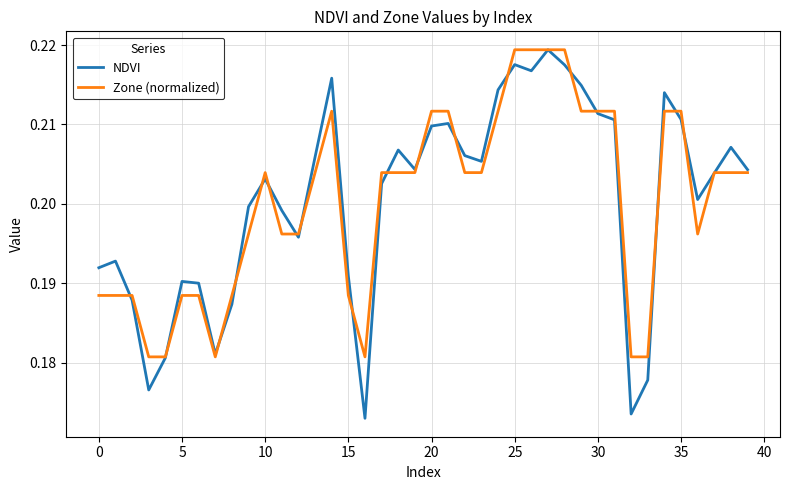

Which series has the largest range (max minus min)?

NDVI